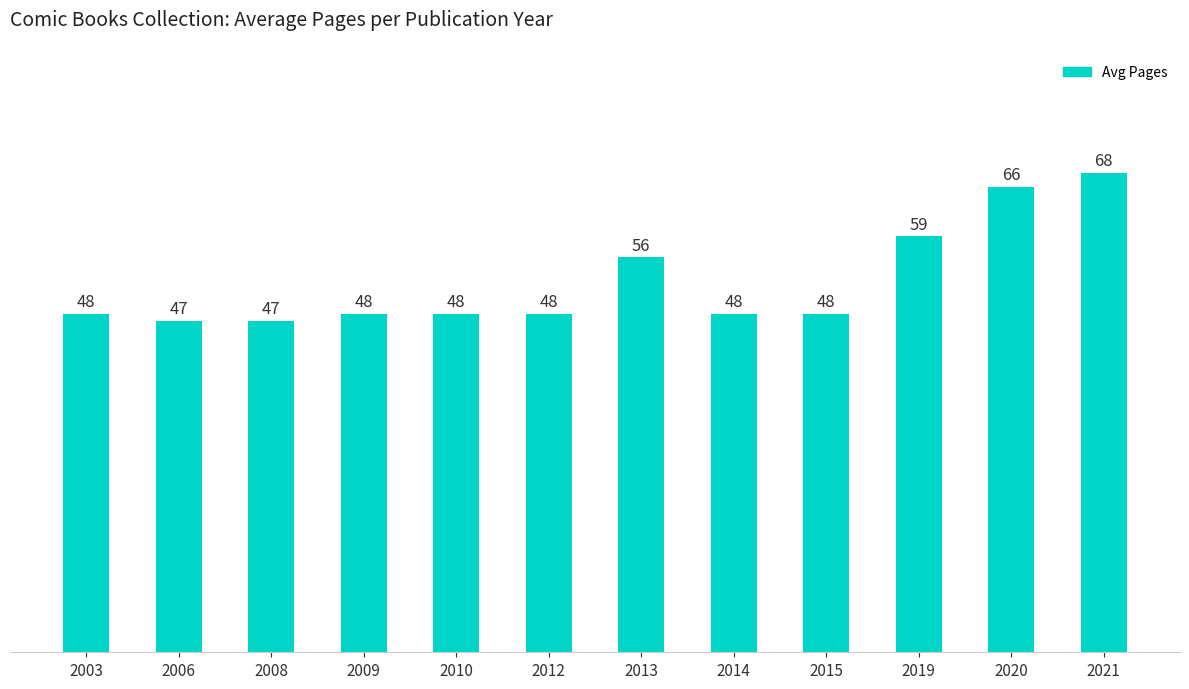

What is the value of the 6th bar from the left?

48